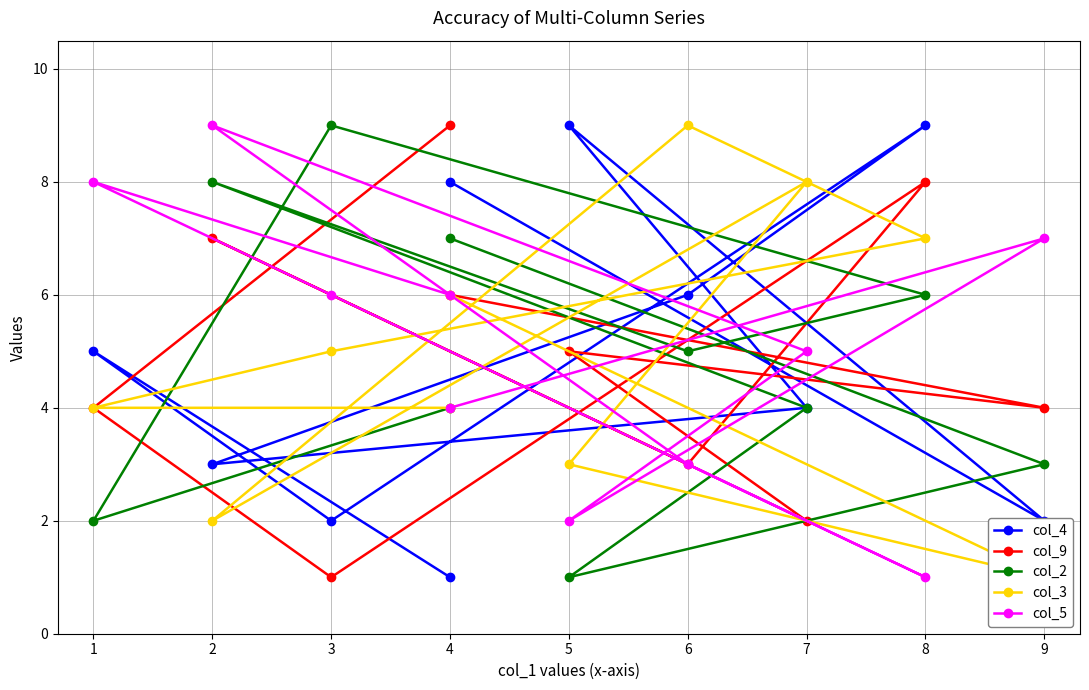

What is the difference between the highest and lowest values at 9?

6